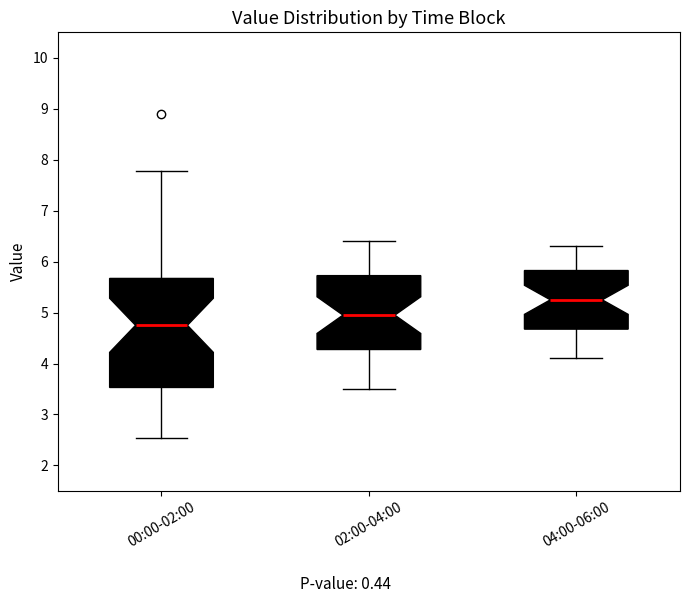

Where is the lower edge of the box for 02:00-04:00 on the y-axis? The values are not printed on the chart, so give them approximately, as read against the axis.

4.3